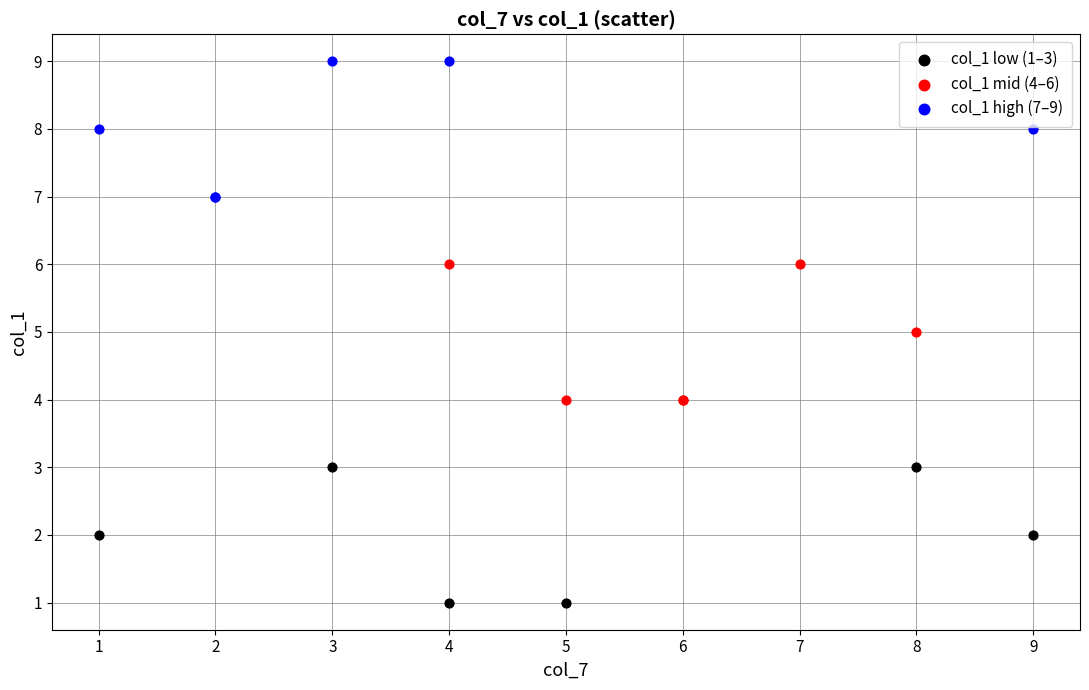

Which series contains the highest Y value?

col_1 high (7–9)